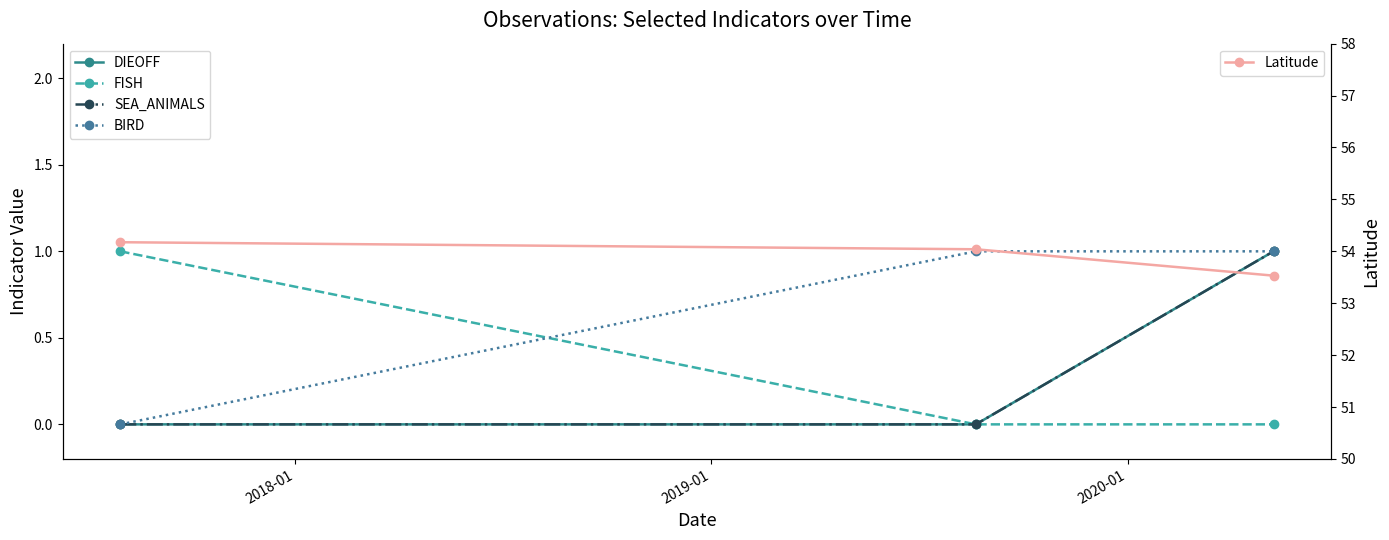

What is the lowest value of the Latitude series?

53.5